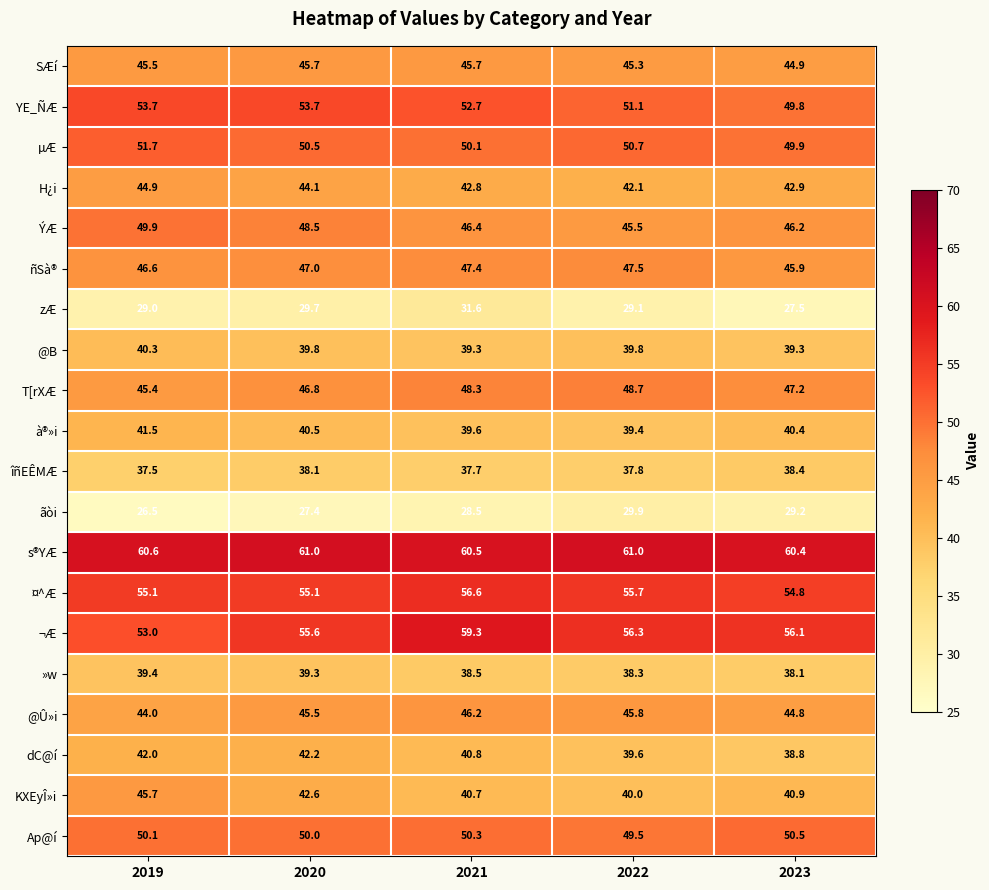

Which series has the widest spread of values?

¬Æ